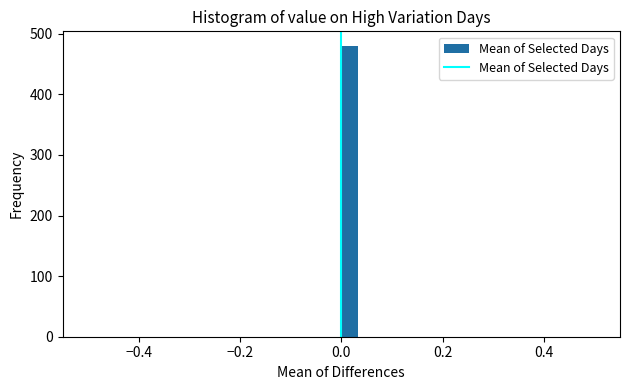

Read against the x-axis, roughly where is the centre of the tallest bar?

0.02